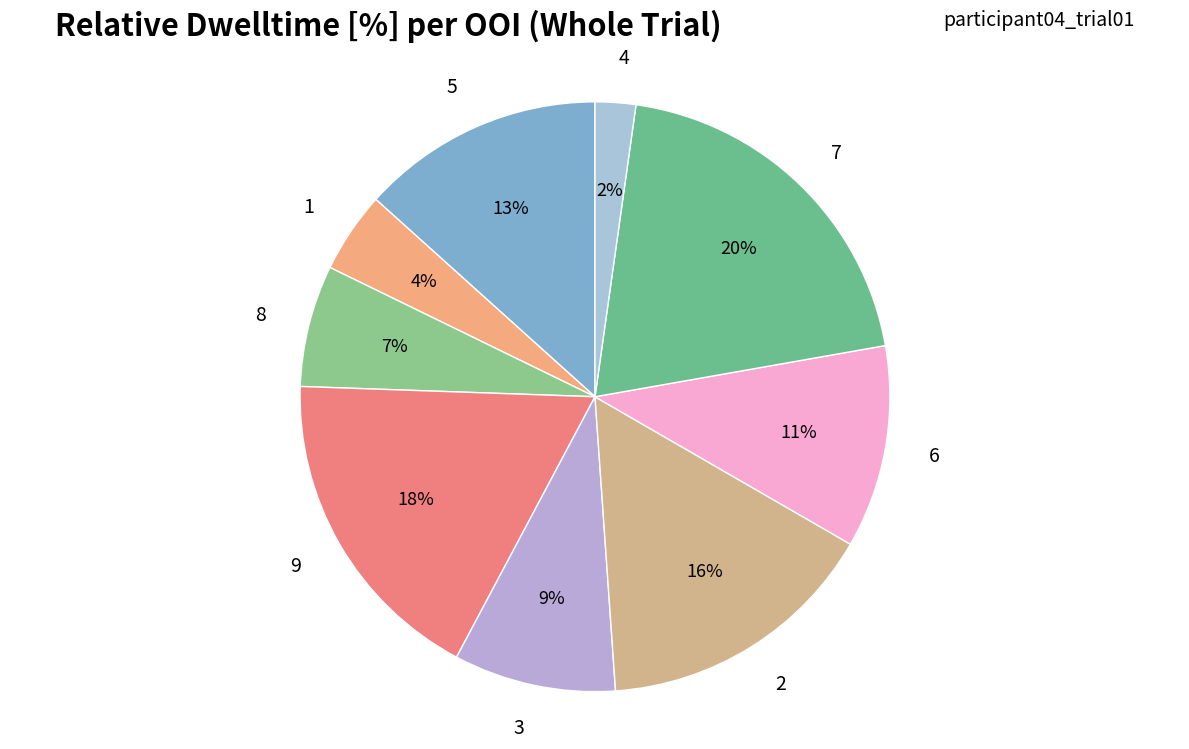

Do 7 and 1 together represent more than half of the pie?

No